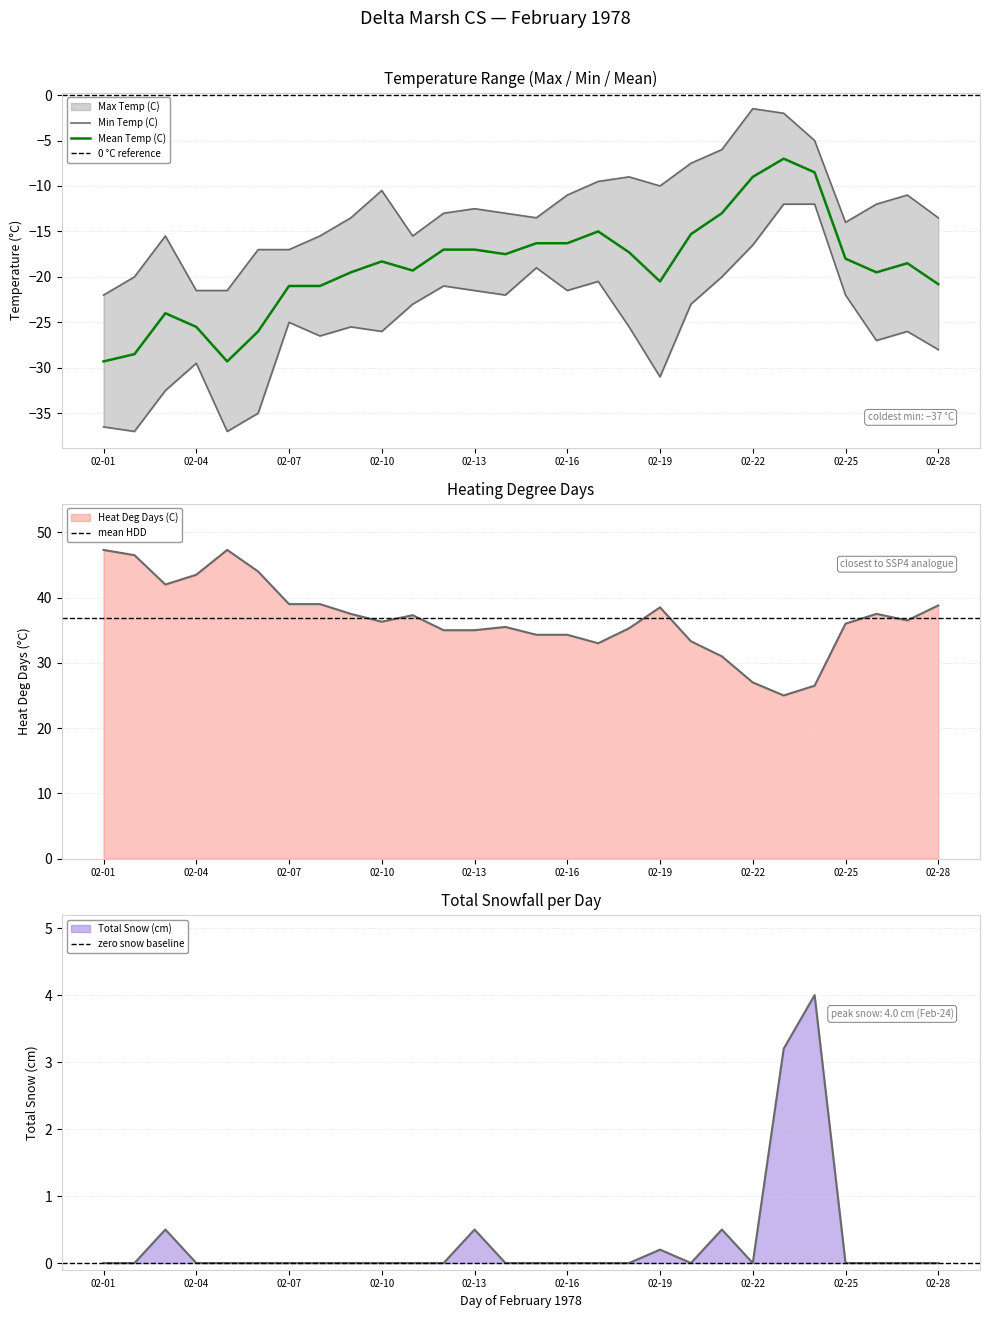

Which category has the highest value in the Max Temp (C) series?

02-22